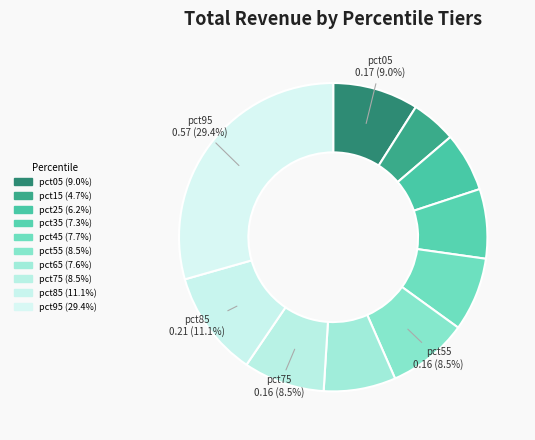

What percentage is the pct25 slice, to the nearest percent?

6%